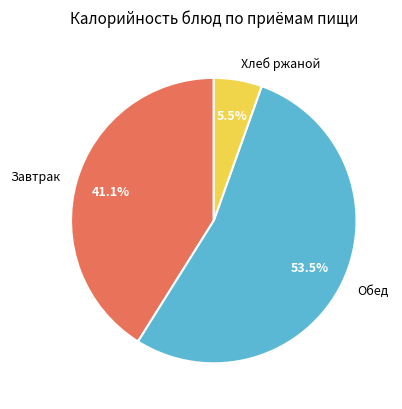

To the nearest percent, what is the average slice percentage?

33%